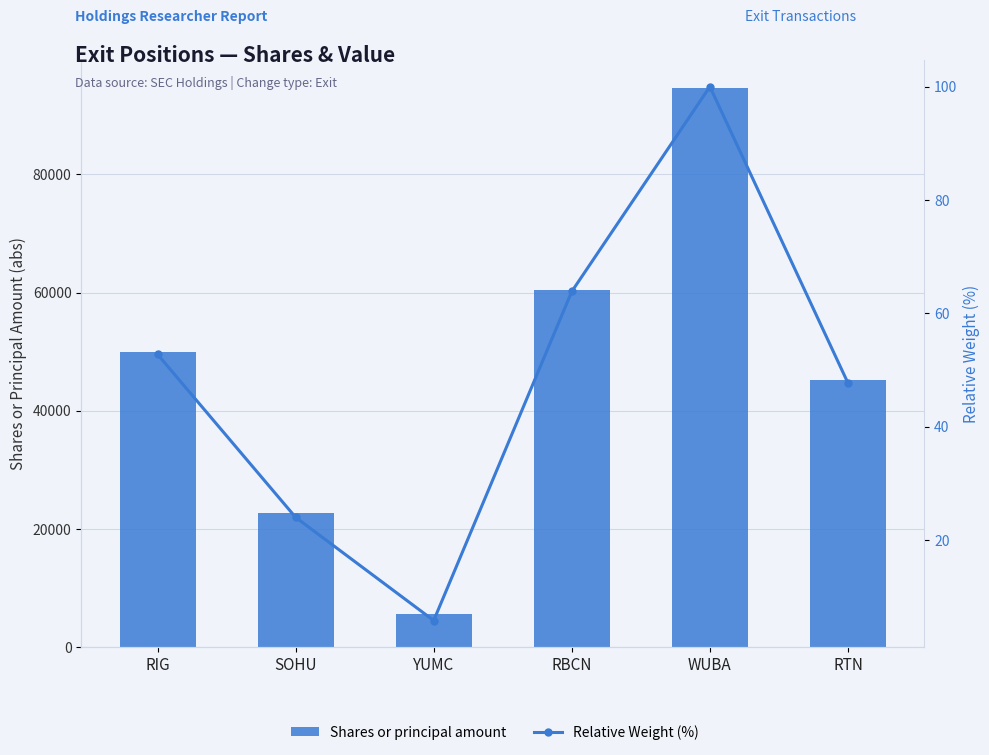

Reading left to right, transcribe all the data shown in this chart.

Shares or principal amount: 49946.0	22754.0	5539.0	60436.0	94611.0	45165.0
Relative Weight (%): 52.8	24.1	5.9	63.9	100.0	47.7